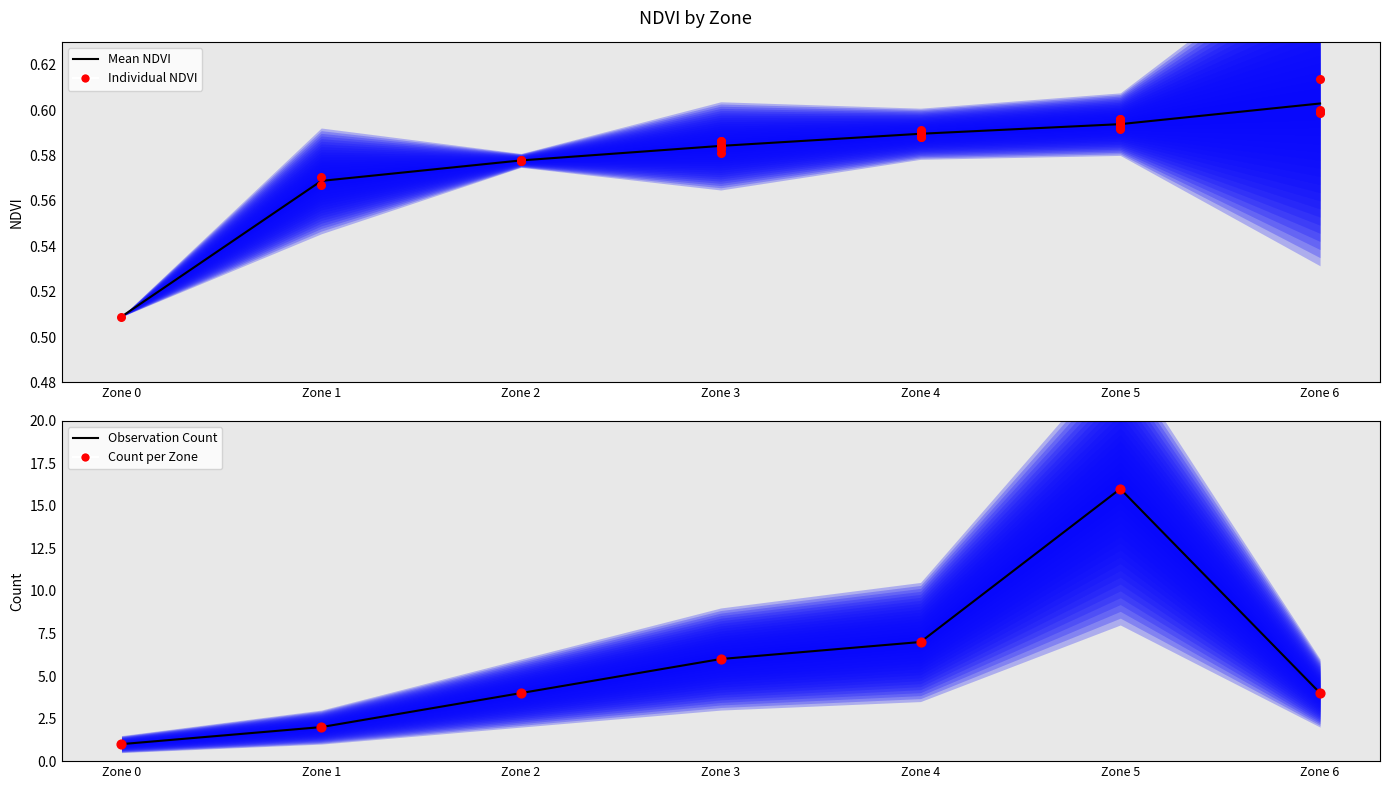

Which series contains the lowest Y value?

Mean NDVI